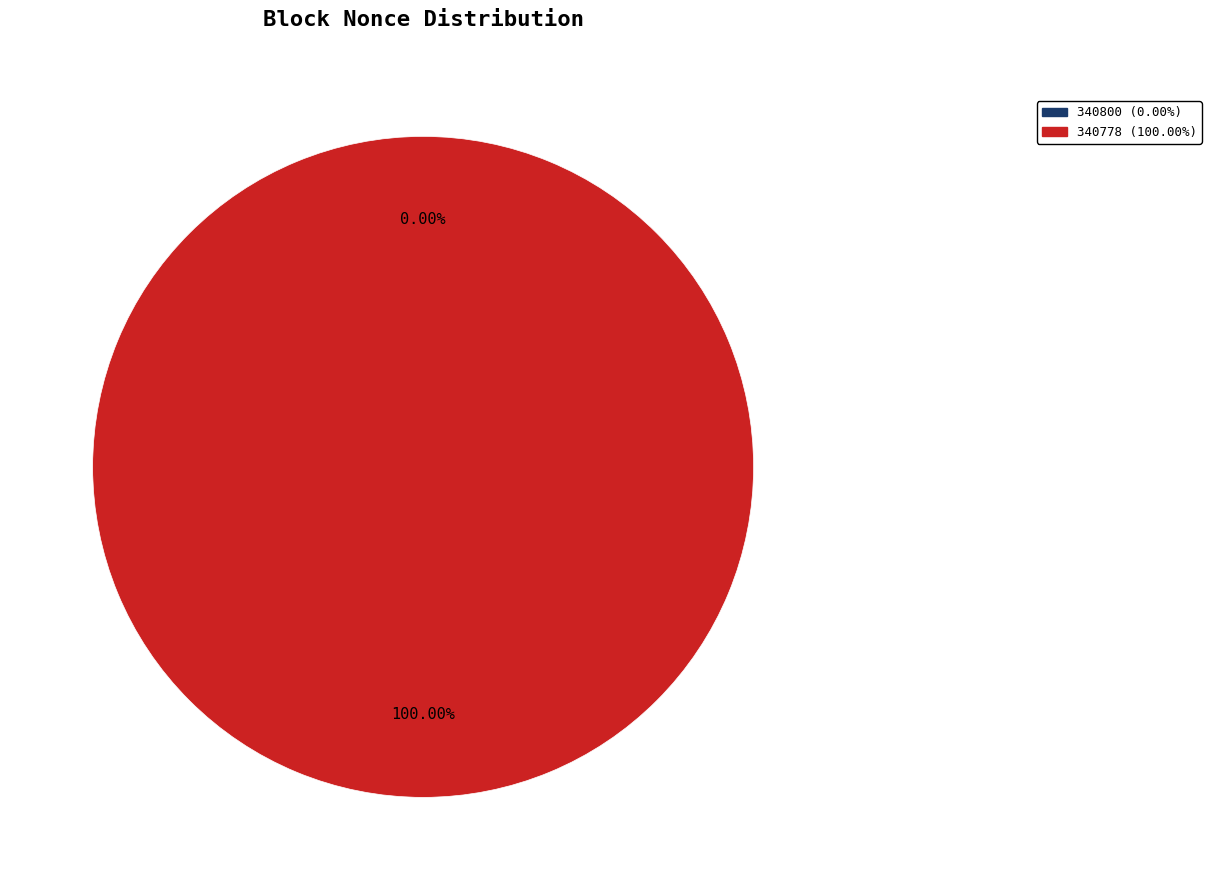

Is there any slice that represents more than half of the pie?

Yes